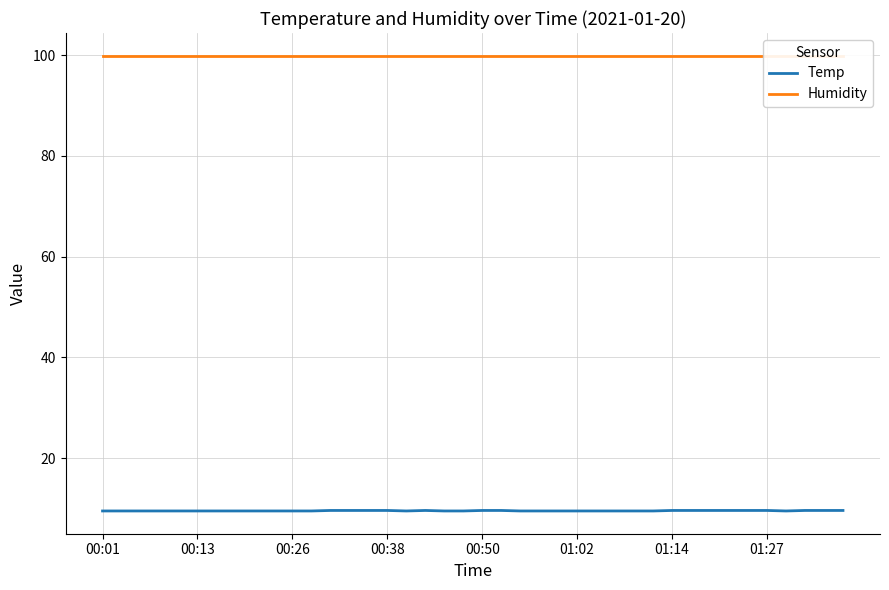

The Humidity series shows 99.9 at 13. True or false?

True